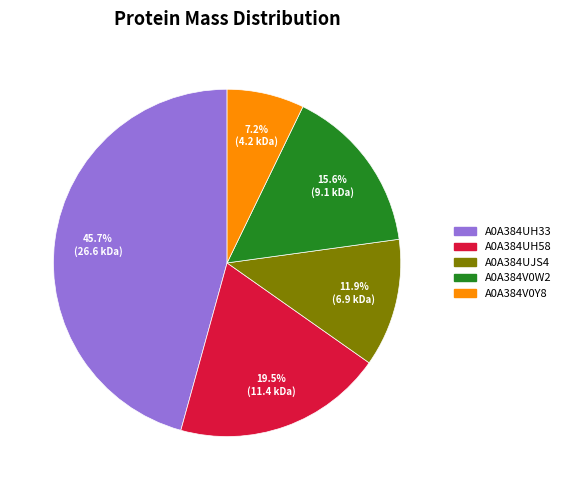

What is the largest slice in the pie chart?

A0A384UH33